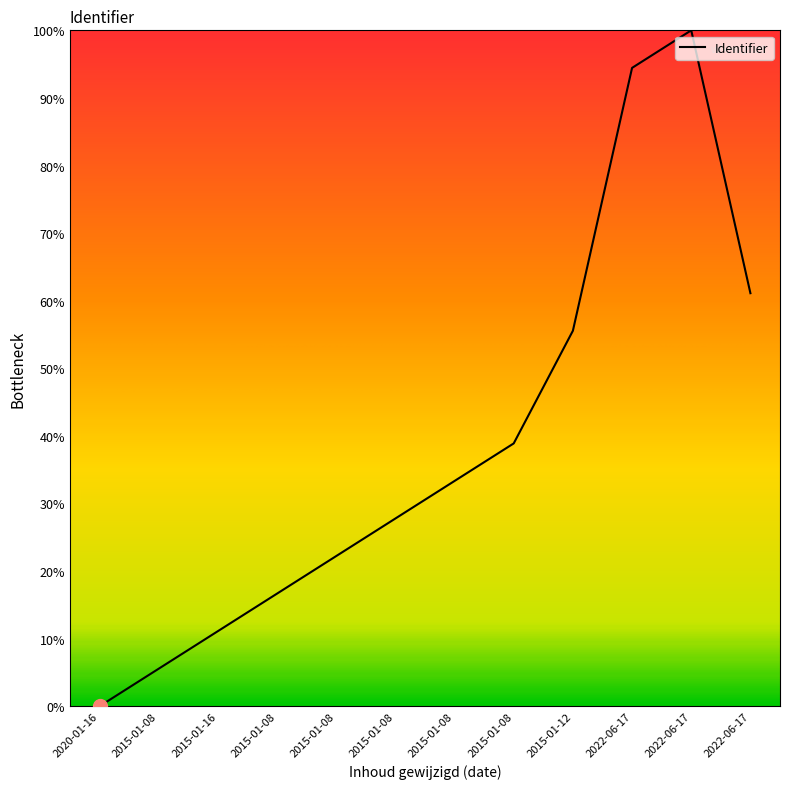

Is this an area chart (filled region under the line)?

No